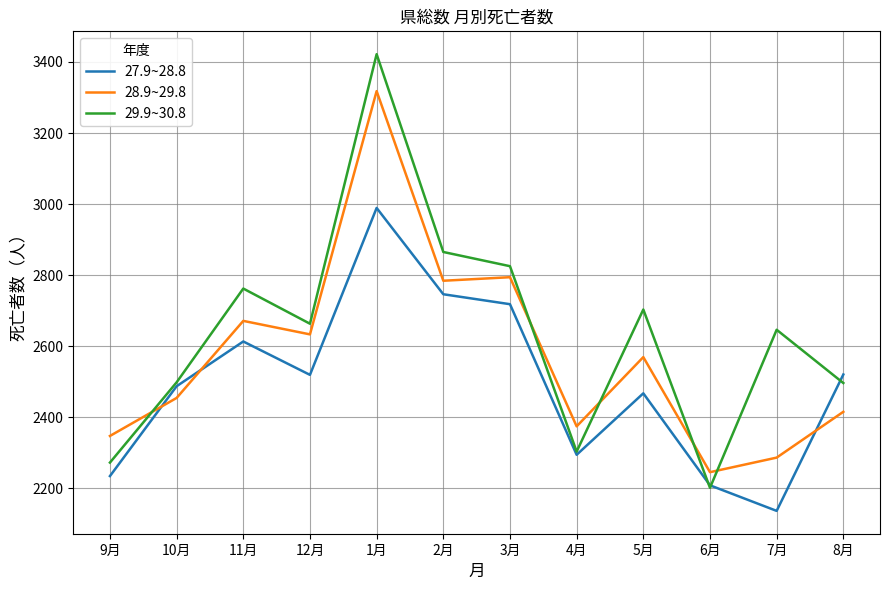

At which label does 28.9~29.8 reach its peak?

1月